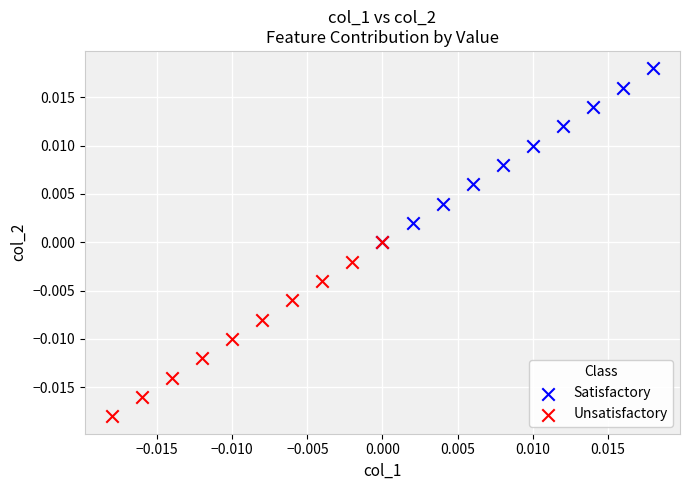

Which series contains the highest Y value?

Satisfactory